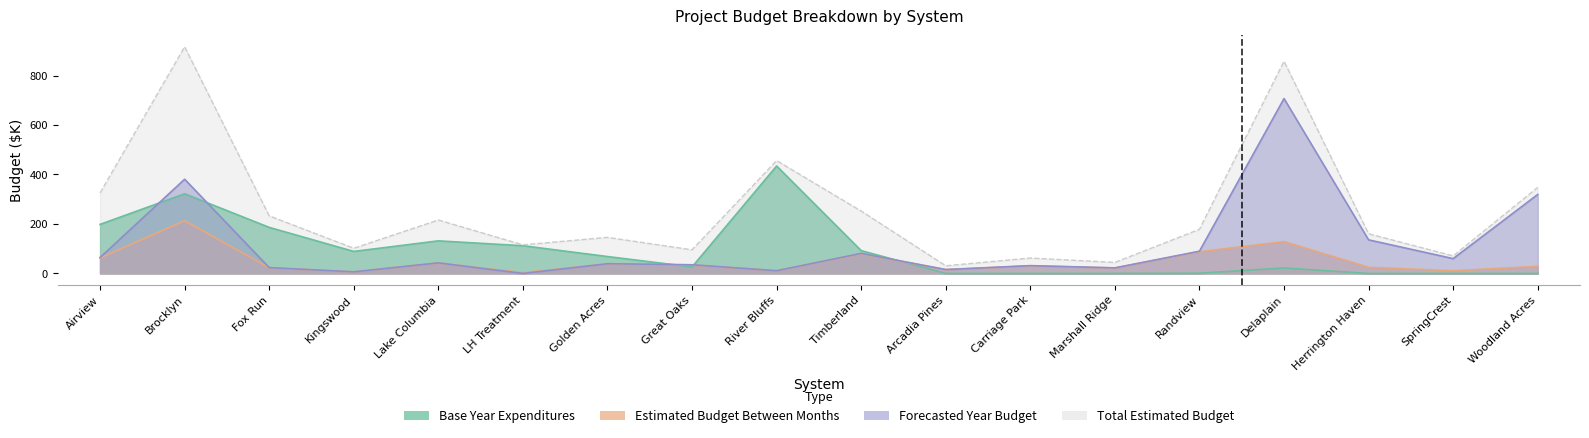

What position from the right is LH Treatment?

13